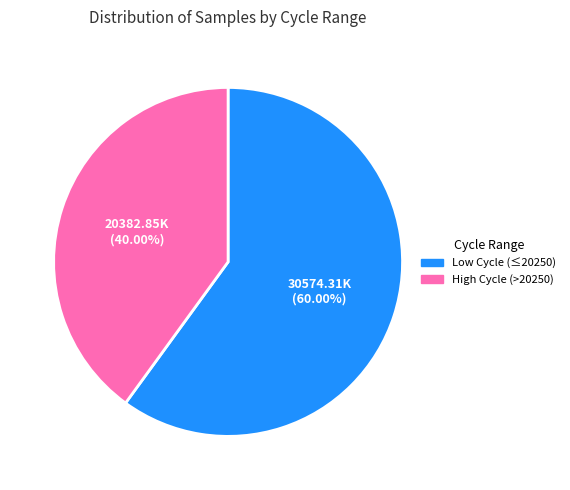

Is there a majority slice in this chart?

Yes